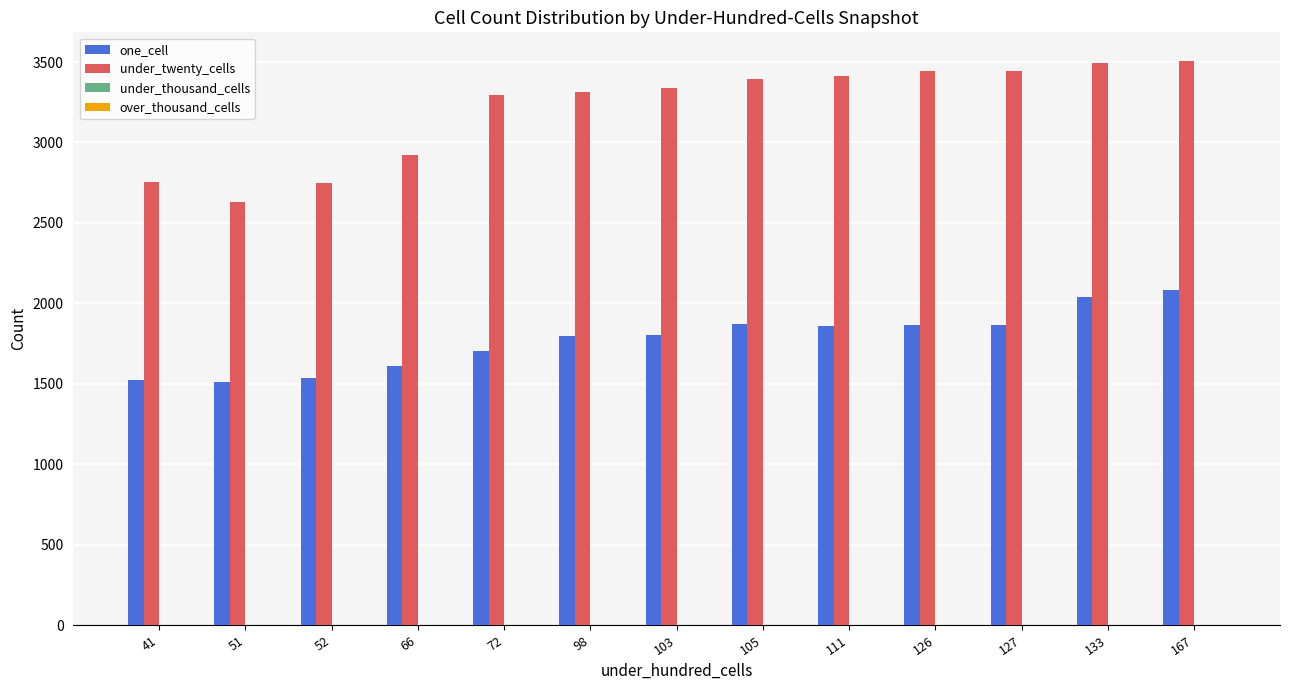

What is the minimum value shown in the chart?

1509